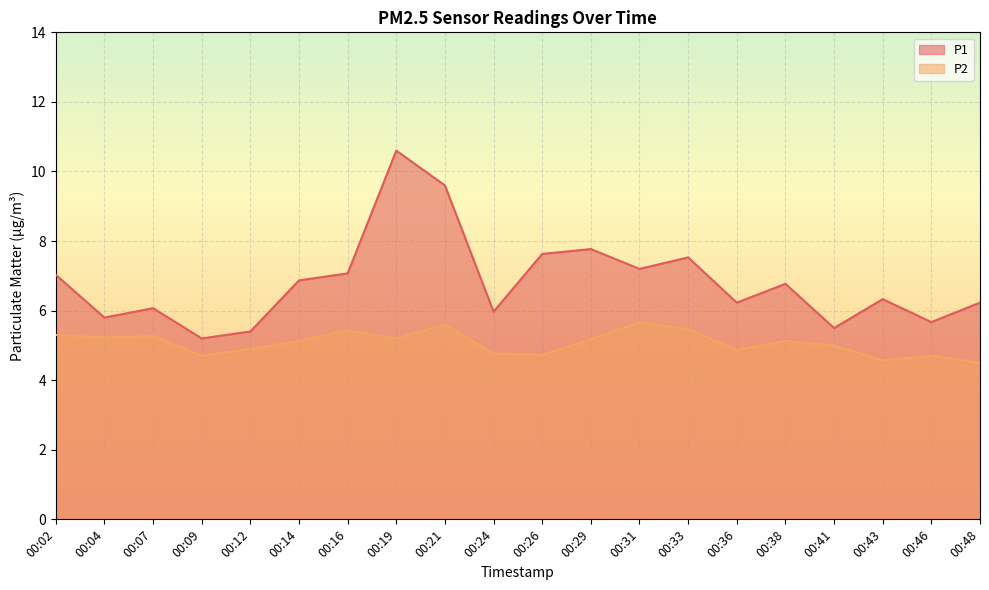

Reading right to left, what are all the values shown in this chart?

P1: 00:48=6.2	00:46=5.7	00:43=6.3	00:41=5.5	00:38=6.8	00:36=6.2	00:33=7.5	00:31=7.2	00:29=7.8	00:26=7.6	00:24=6.0	00:21=9.6	00:19=10.6	00:16=7.1	00:14=6.9	00:12=5.4	00:09=5.2	00:07=6.1	00:04=5.8	00:02=7.0
P2: 00:48=4.5	00:46=4.7	00:43=4.6	00:41=5.0	00:38=5.1	00:36=4.9	00:33=5.5	00:31=5.7	00:29=5.2	00:26=4.7	00:24=4.8	00:21=5.6	00:19=5.2	00:16=5.4	00:14=5.1	00:12=4.9	00:09=4.7	00:07=5.3	00:04=5.2	00:02=5.3